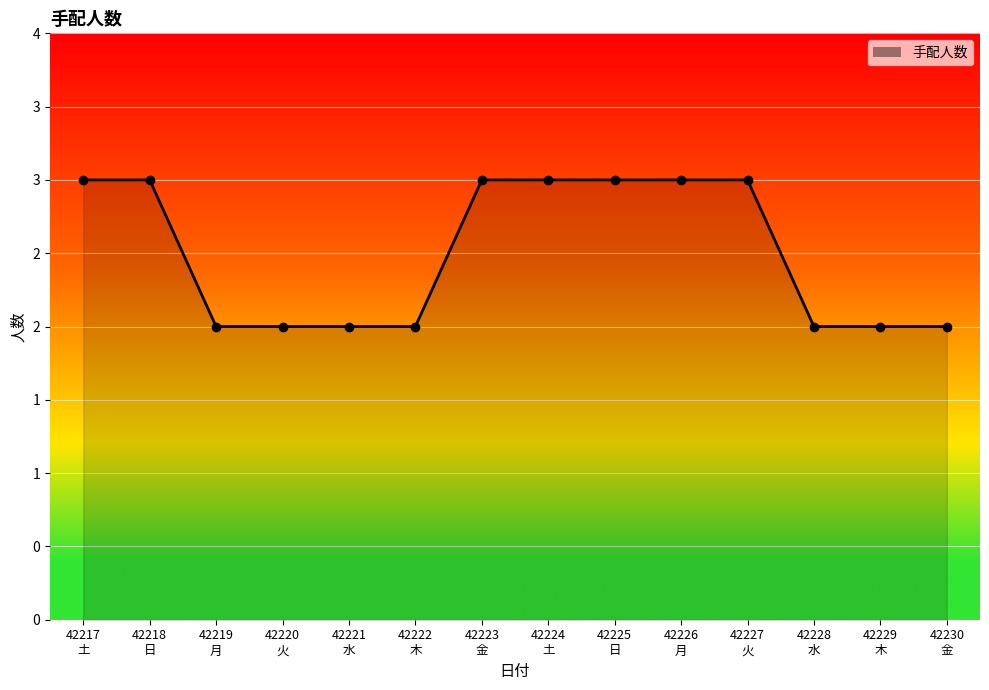

What position from the left is 42225
日?

9